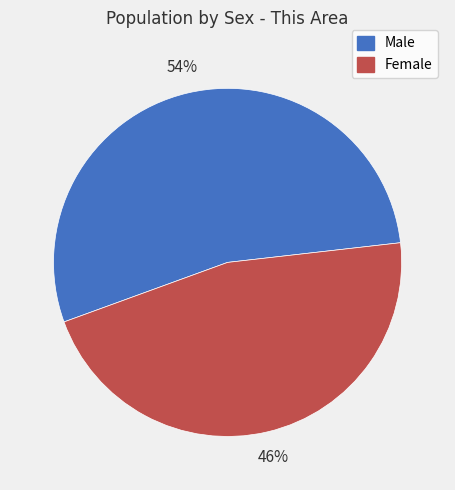

Rank the categories by value from highest to lowest.

Male, Female